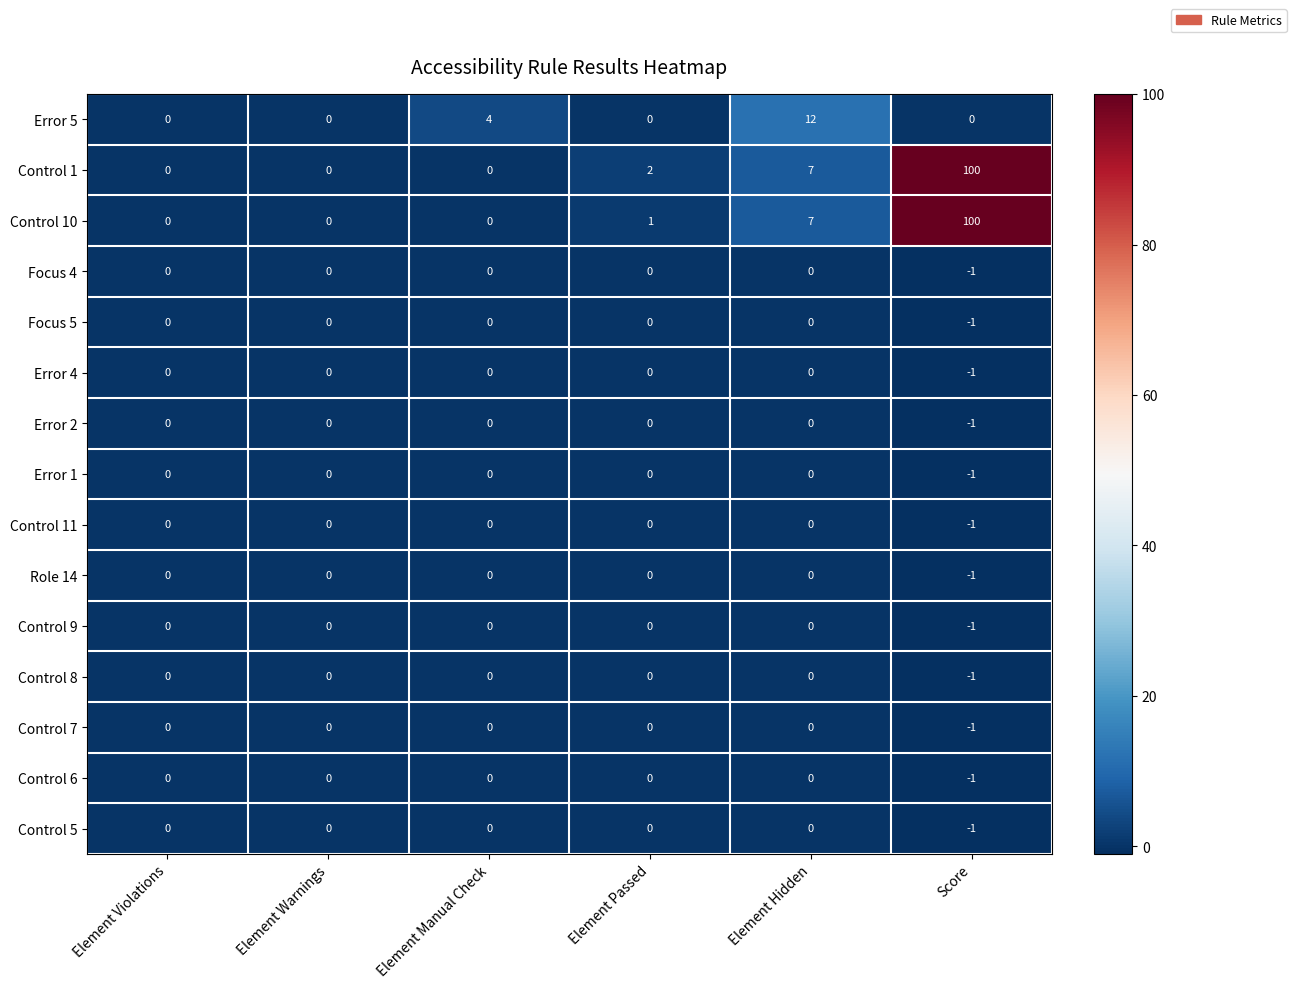

What is the greatest value displayed?

100